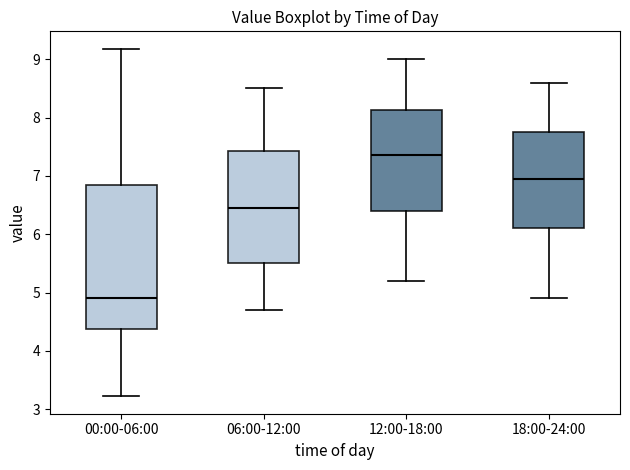

Reading left to right, read every box against the y-axis: the position of its median line, the range the box covers, and the ends of its whiskers. The values are not printed on the chart, so give them approximately, as read against the axis.

00:00-06:00: median 4.9, box 4.4 to 6.8, whiskers 3.2 to 9.2
06:00-12:00: median 6.5, box 5.5 to 7.4, whiskers 4.7 to 8.5
12:00-18:00: median 7.4, box 6.4 to 8.1, whiskers 5.2 to 9.0
18:00-24:00: median 7.0, box 6.1 to 7.8, whiskers 4.9 to 8.6